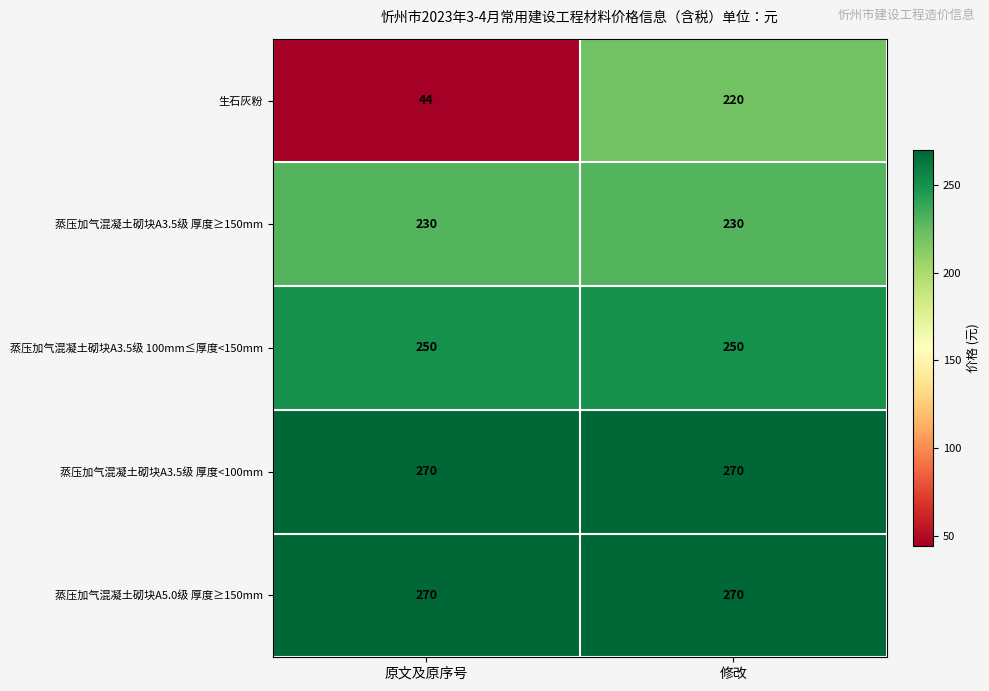

What is the average value of the 生石灰粉 series?

132